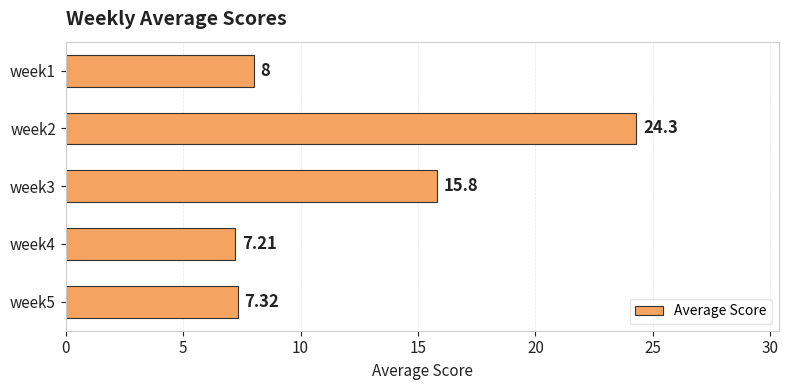

Rank the categories by value from highest to lowest.

week2, week3, week1, week5, week4